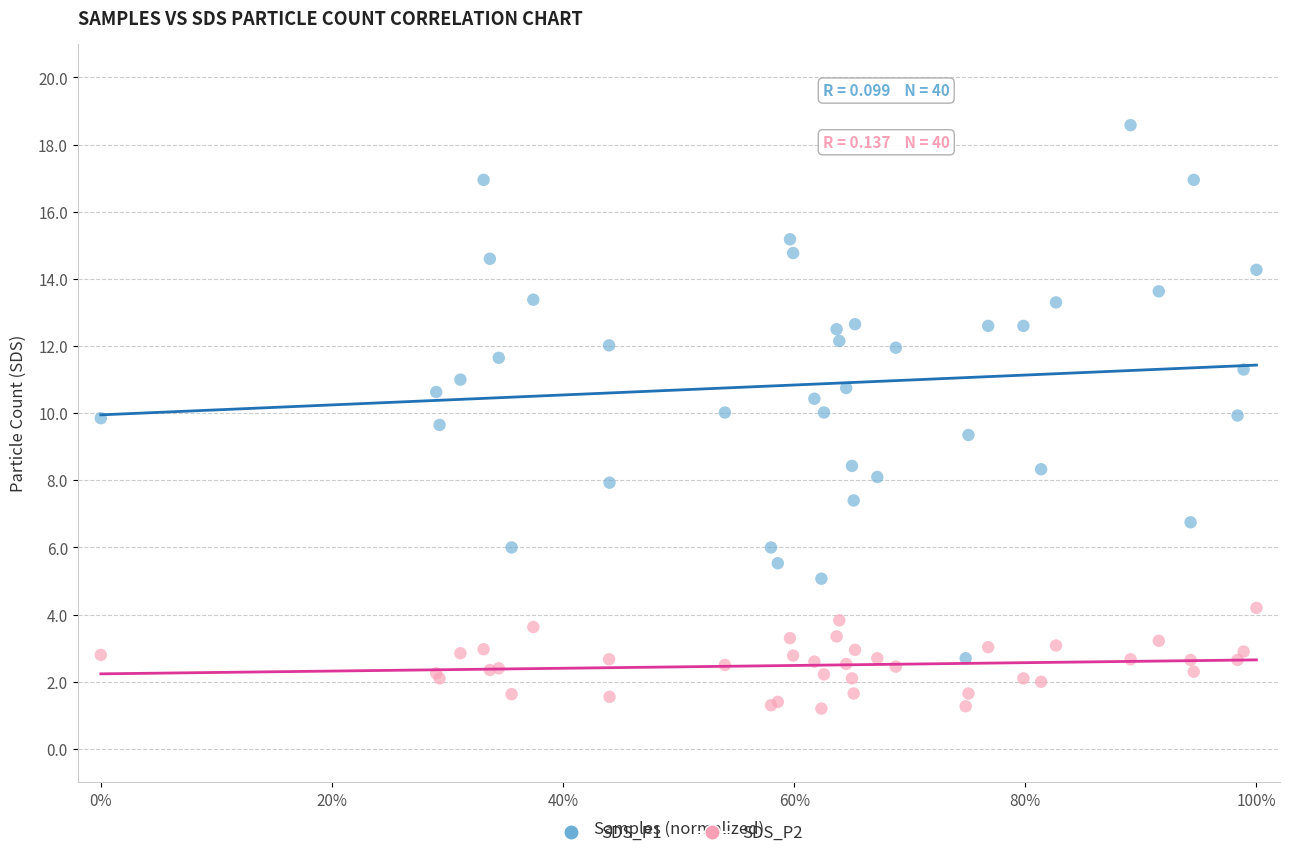

Which series has the largest Y range (max minus min)?

SDS_P1